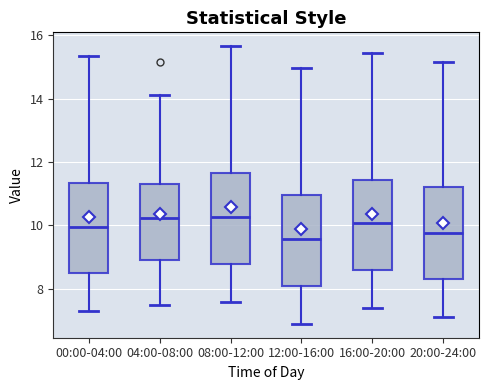

Where is the lower edge of the box for 08:00-12:00 on the y-axis? The values are not printed on the chart, so give them approximately, as read against the axis.

8.8